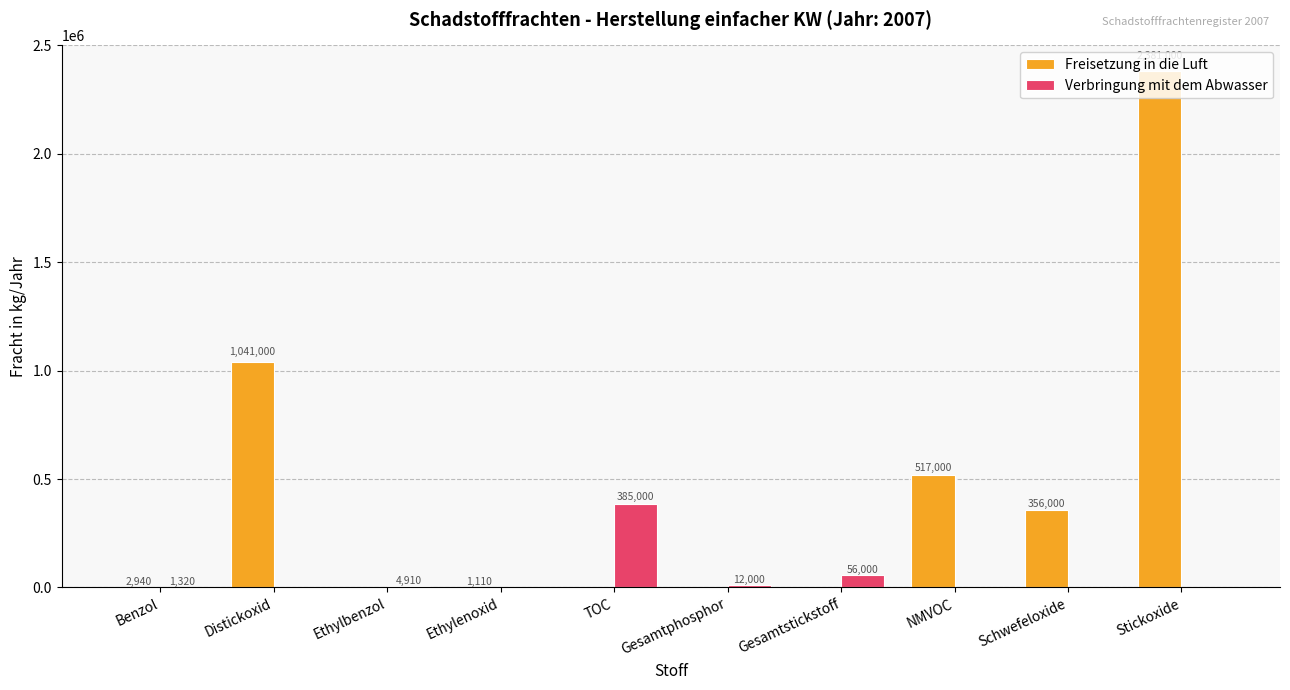

Reading right to left, list all the values displayed in this chart.

Freisetzung in die Luft: 2381000	356000	517000	0	0	0	1110	0	1041000	2940
Verbringung mit dem Abwasser: 0	0	0	56000	12000	385000	0	4910	0	1320